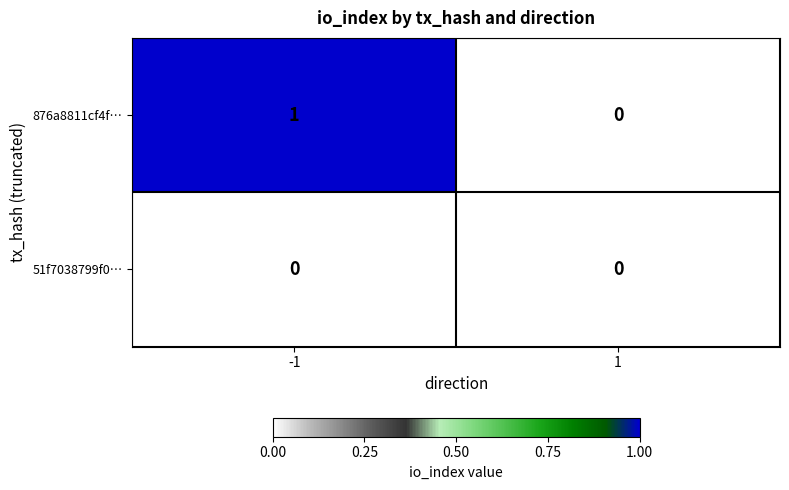

Reading right to left, transcribe all the data shown in this chart.

876a8811cf4f…: 0	1
51f7038799f0…: 0	0